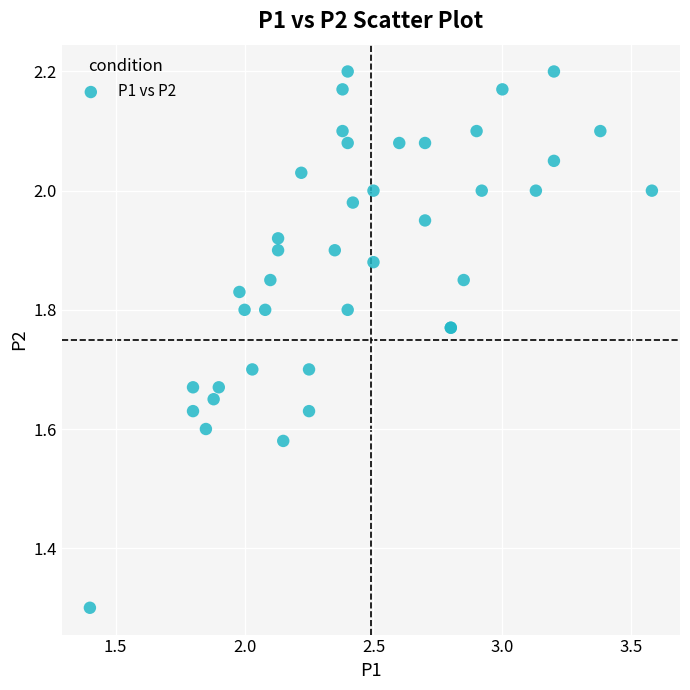

What Y value in the scatter plot is closest to 1?

1.3